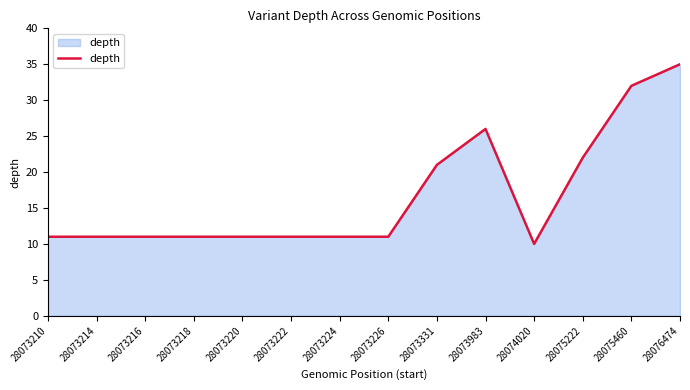

What is the ratio of the value at 28073214 to the value at 28073983?

0.4